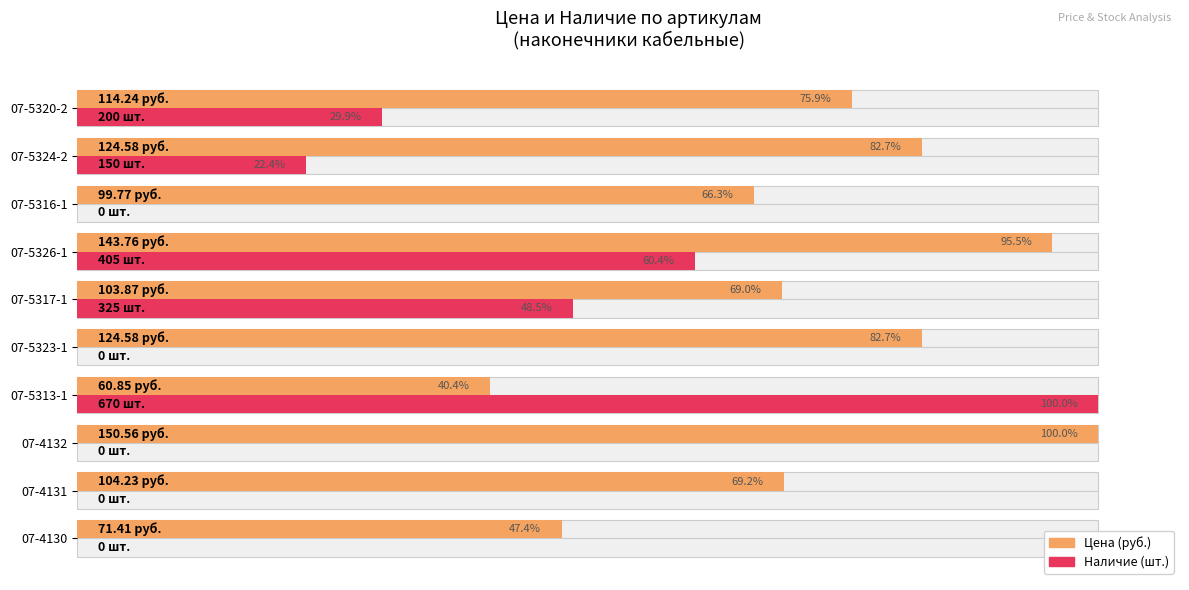

Reading left to right, extract all data points from this chart.

Цена: 47.4	69.2	100.0	40.4	82.7	69.0	95.5	66.3	82.7	75.9
Наличие: 0.0	0.0	0.0	100.0	0.0	48.5	60.4	0.0	22.4	29.9